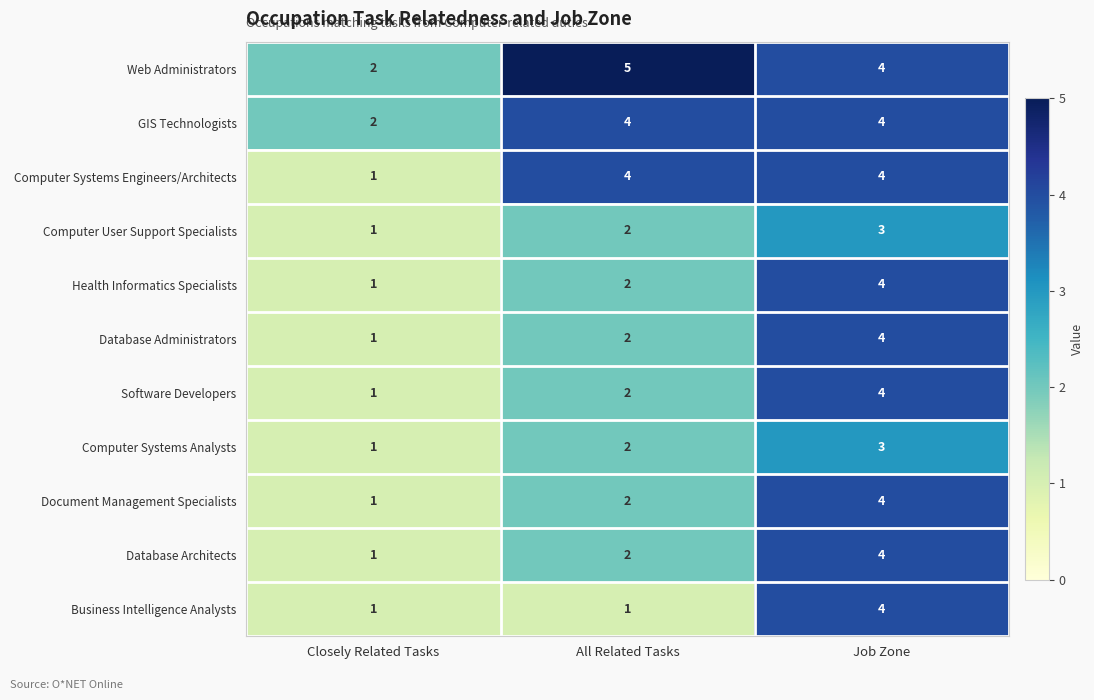

The value of Document Management Specialists at All Related Tasks is 4. True or false?

False